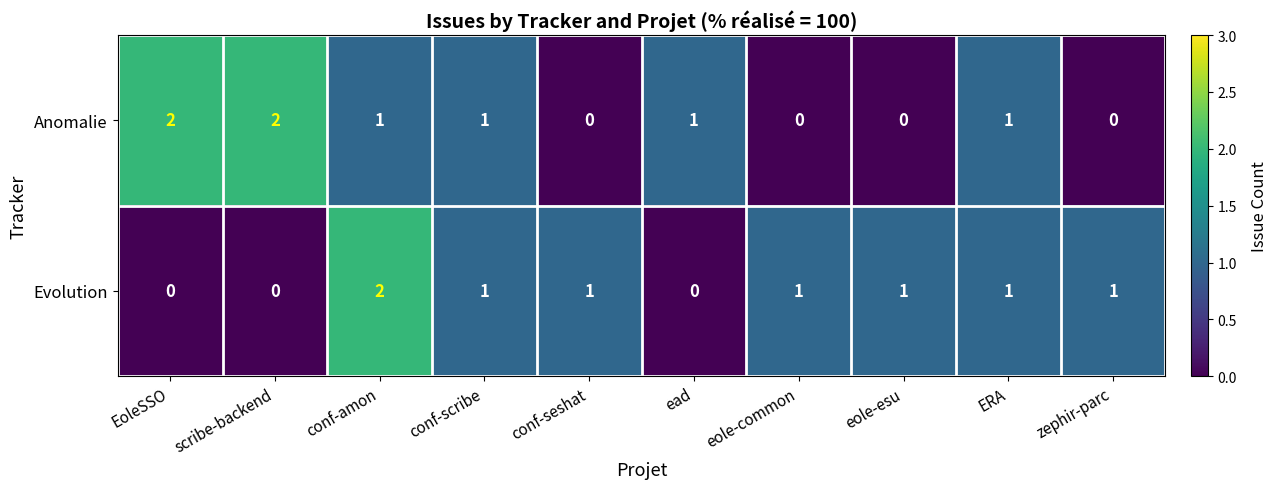

Which series changed the most between scribe-backend and zephir-parc?

Anomalie